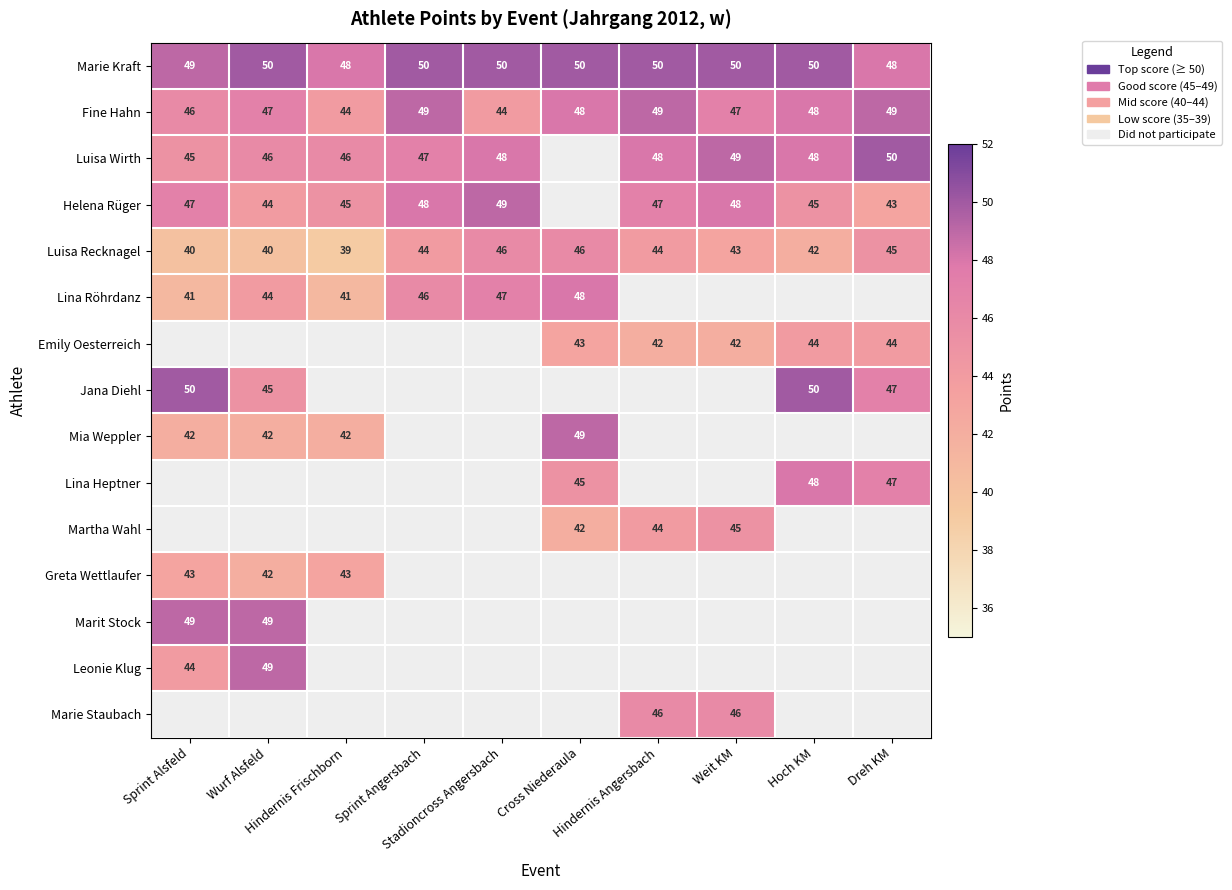

What is the average value of the Fine Hahn series?

47